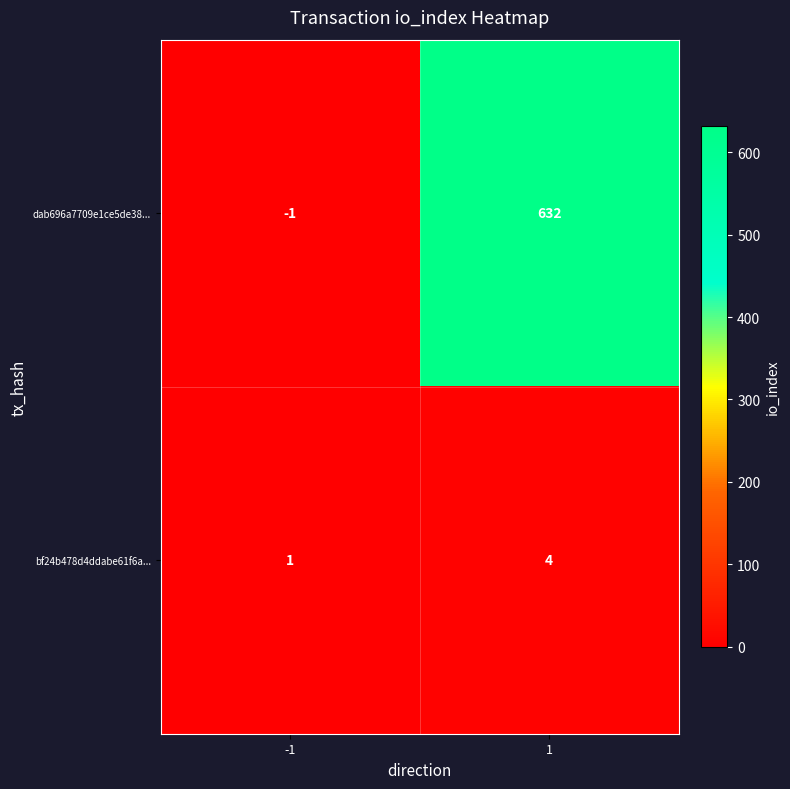

What is the difference between the dab696a7709e1ce5de38... values at -1 and 1?

633